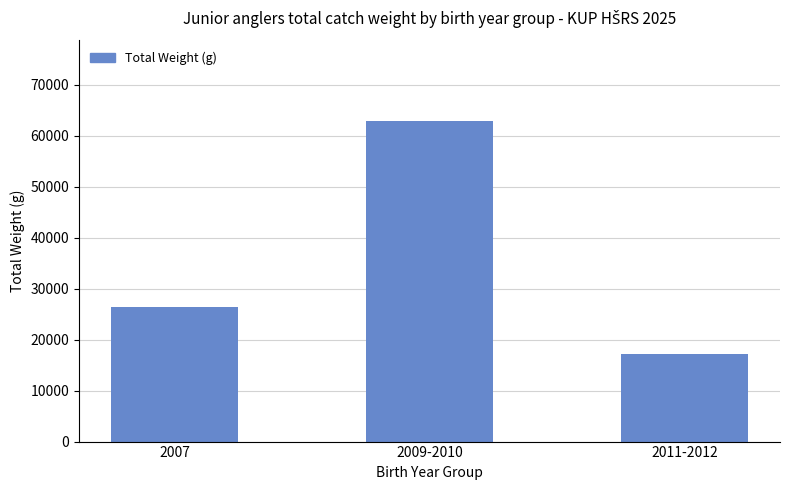

Reading right to left, list all the values displayed in this chart.

17095	62951	26410